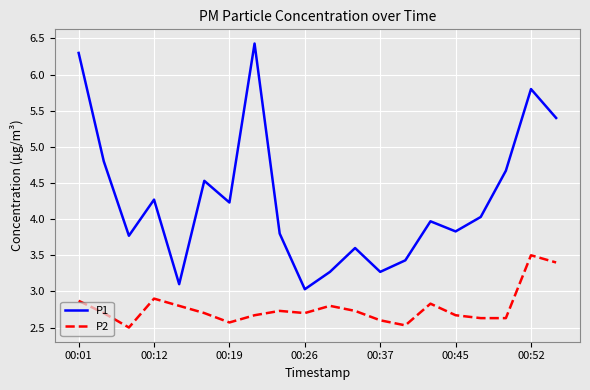

True or false: P1 and P2 cross at least once.

False